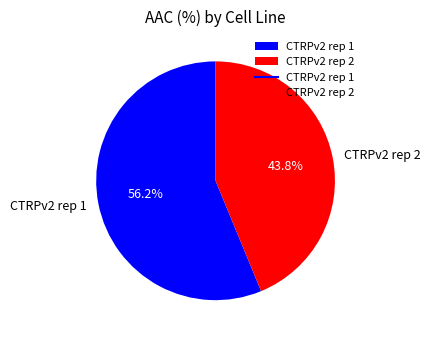

Does CTRPv2 rep 2 account for over 50% of the chart?

No